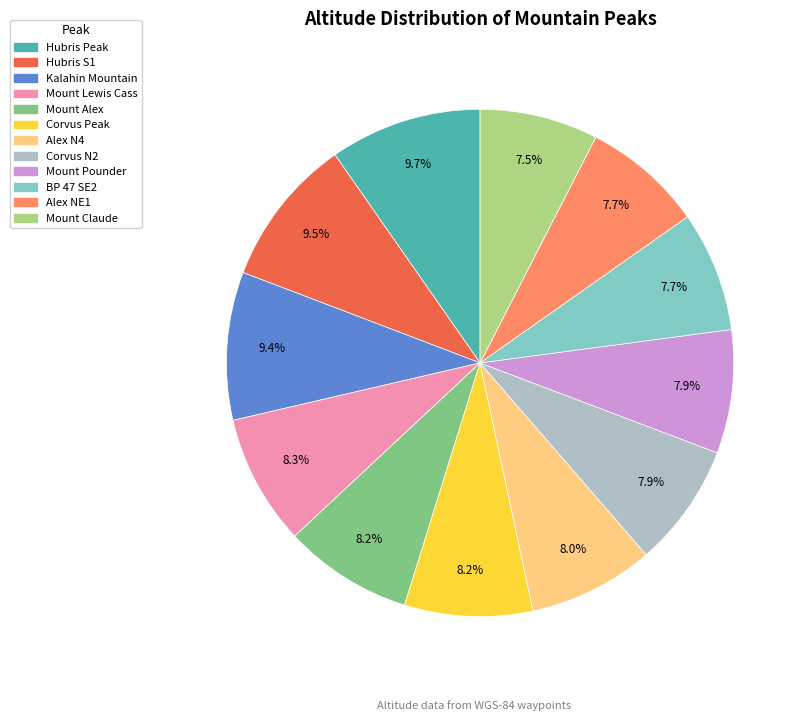

Is there a majority slice in this chart?

No